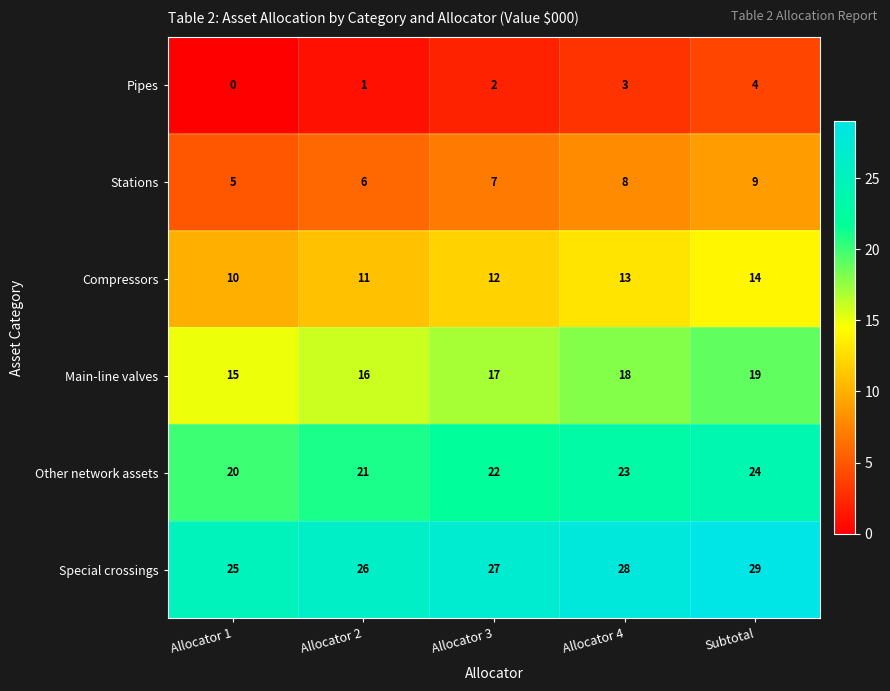

What is the spread (max minus min) of values at Allocator 4?

25